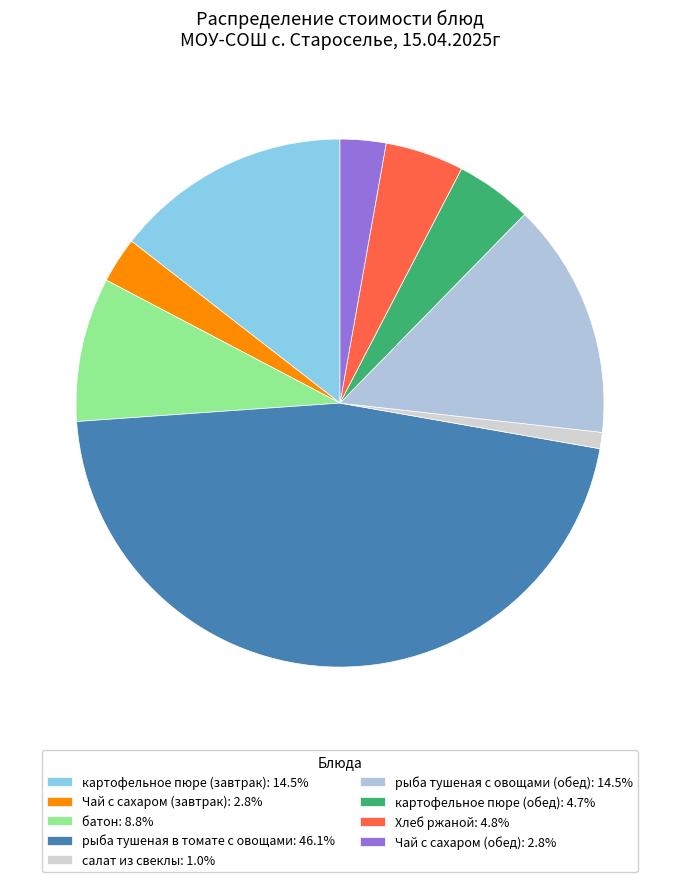

What is the largest slice in the pie chart?

рыба тушеная в томате с овощами